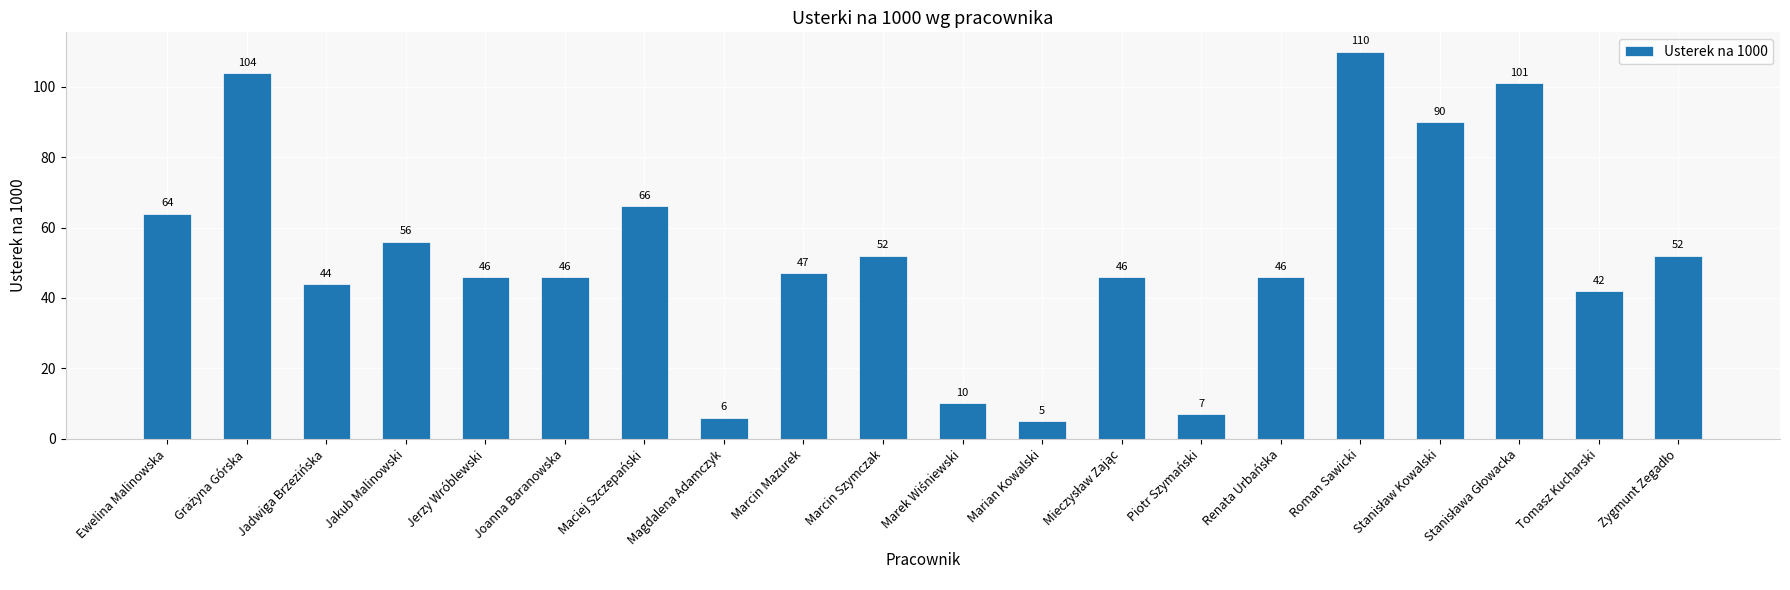

What is the label of the 12th bar from the left?

Marian Kowalski